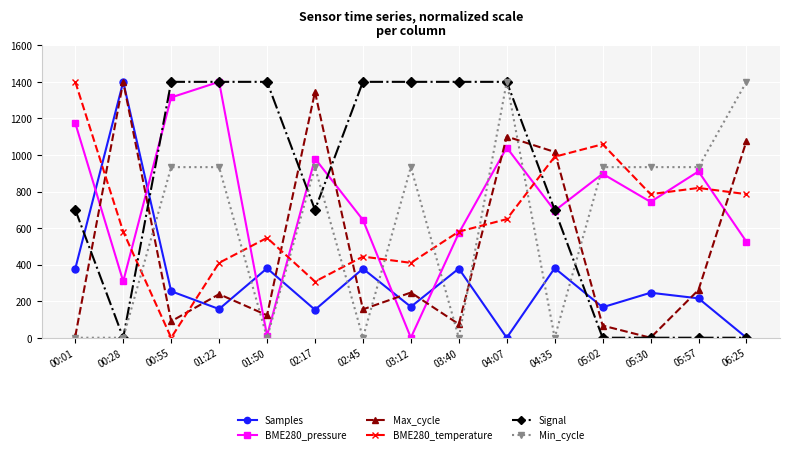

In BME280_temperature, how many points are higher than both neighbors (excluding endpoints)?

4